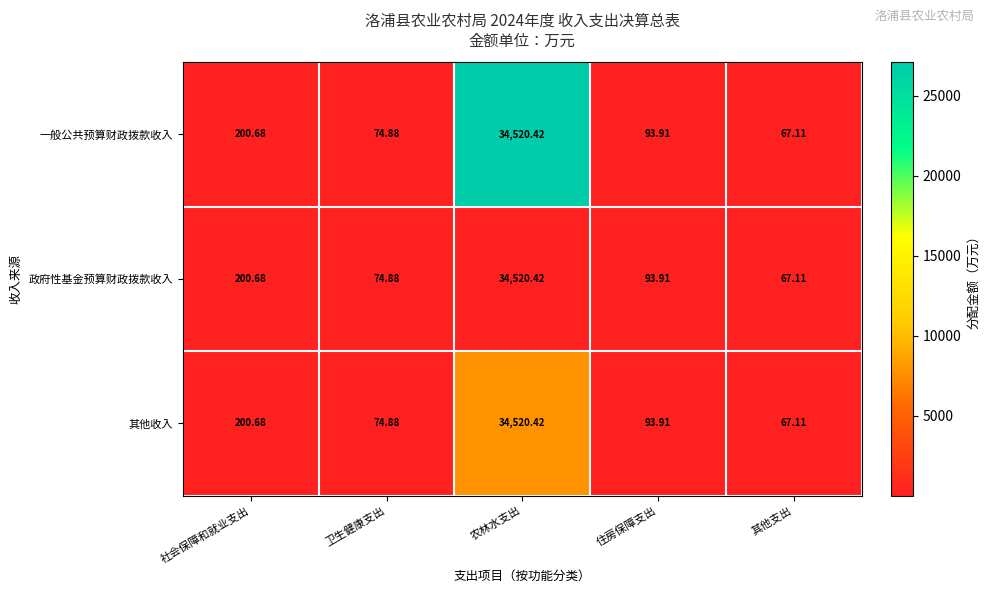

At which label does 政府性基金预算财政拨款收入 reach its minimum?

其他支出